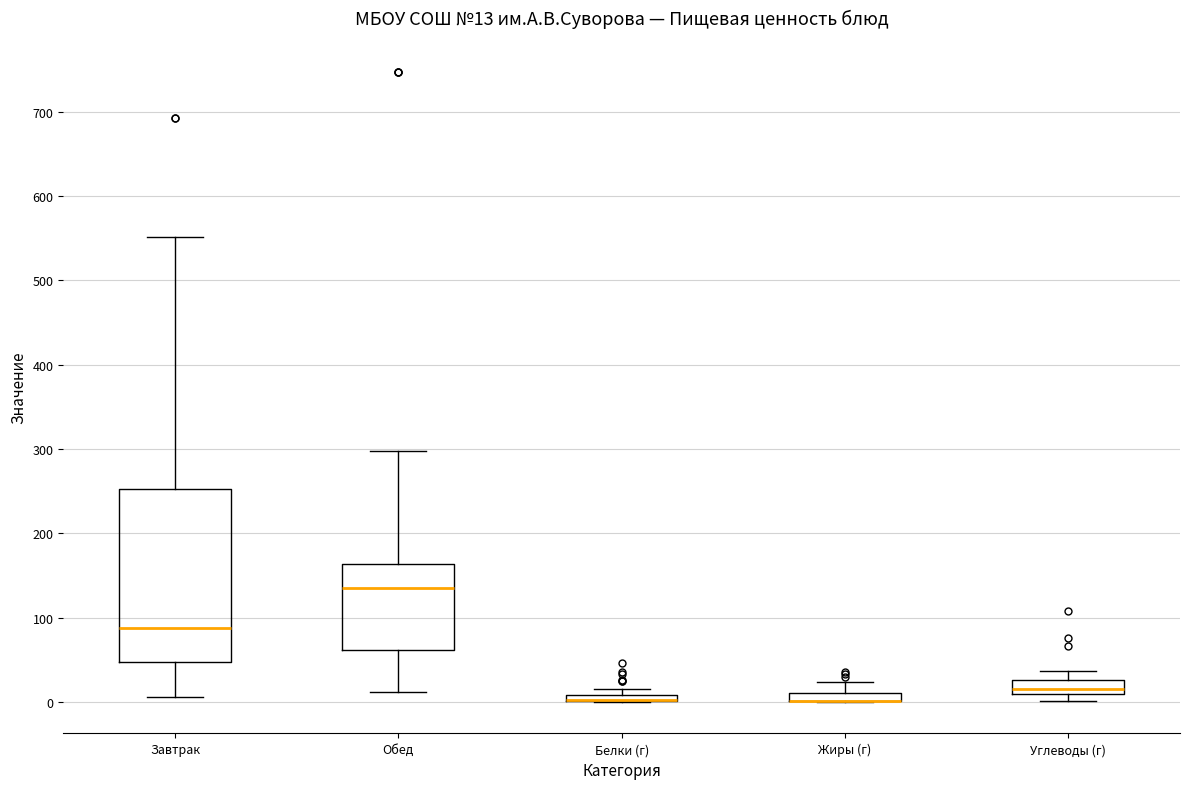

Which box is the tallest, from its lower edge to its upper edge?

Завтрак